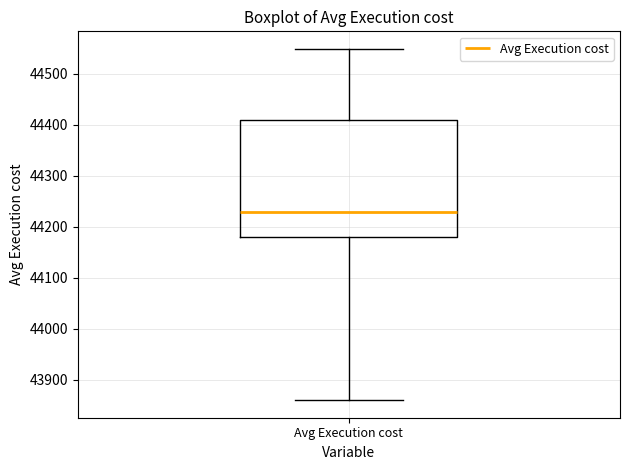

Read this box plot against the y-axis: the position of the median line, the range covered by the box, and the ends of both whiskers. The values are not printed on the chart, so give them approximately, as read against the axis.

median 44230, box 44180 to 44410, whiskers 43860 to 44550